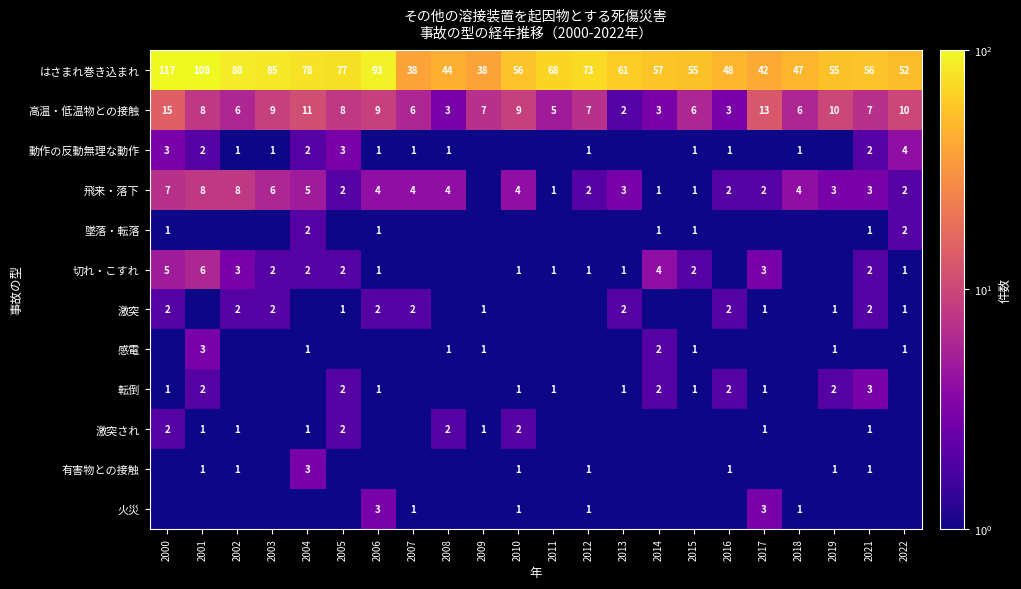

What is the difference between the second highest and second lowest values in the はさまれ巻き込まれ series?

70.0